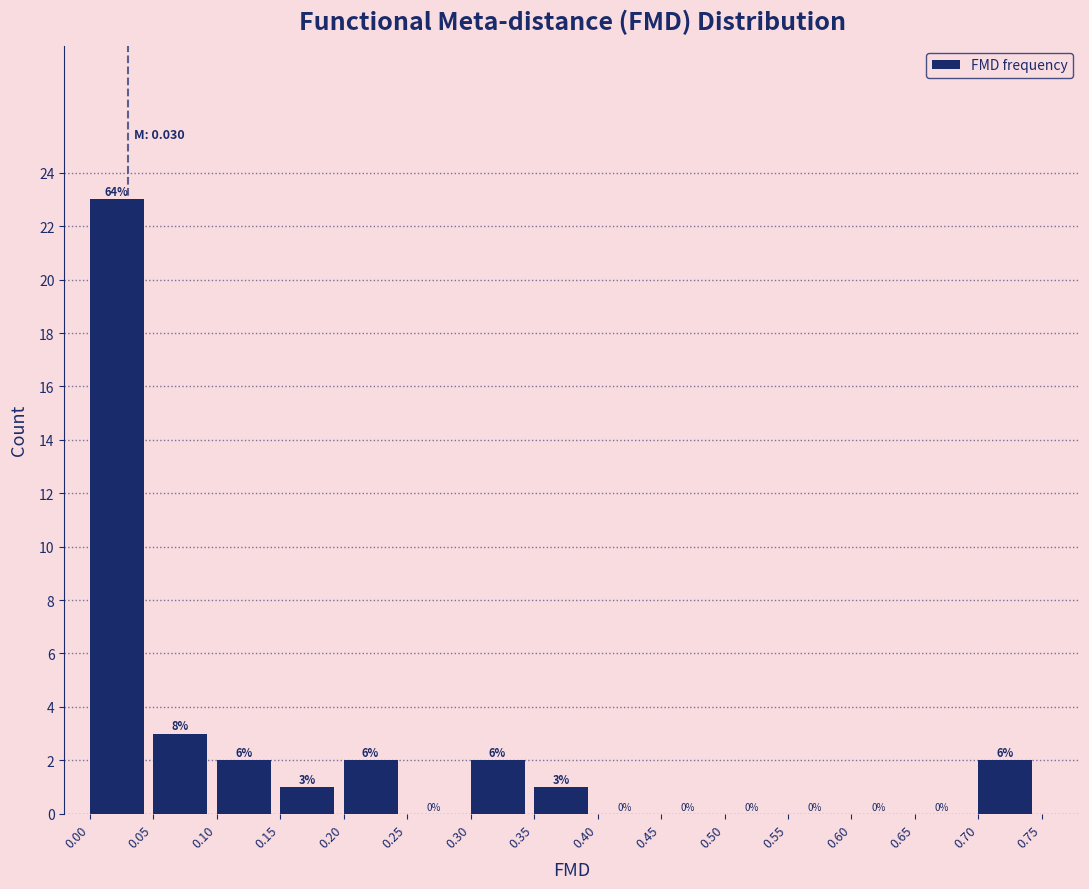

Over which range of the x-axis is the bar tallest?

0.00 to 0.05